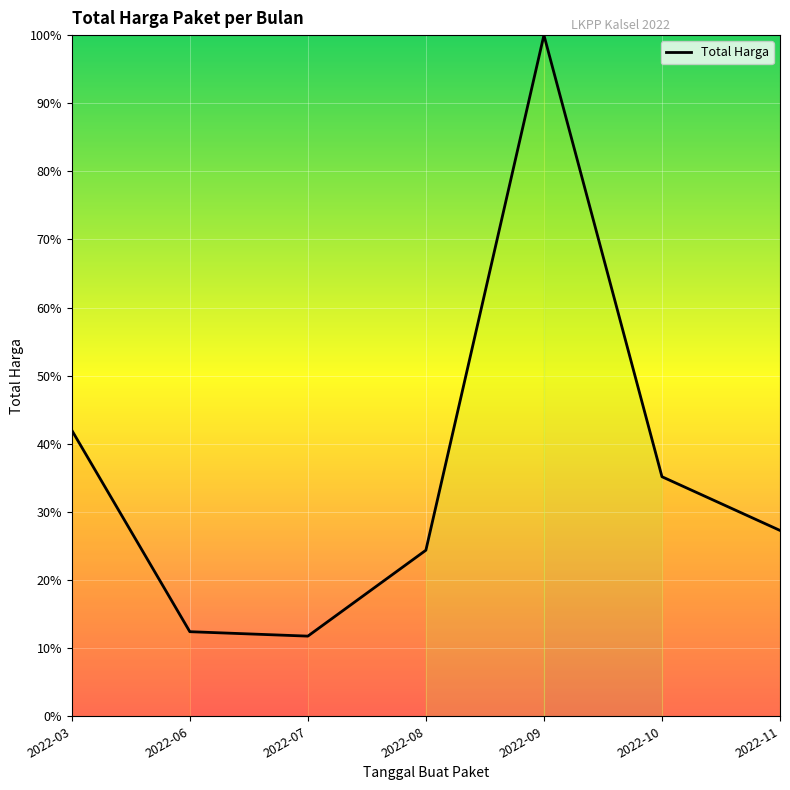

What is the difference between the second highest and minimum values?

30.2